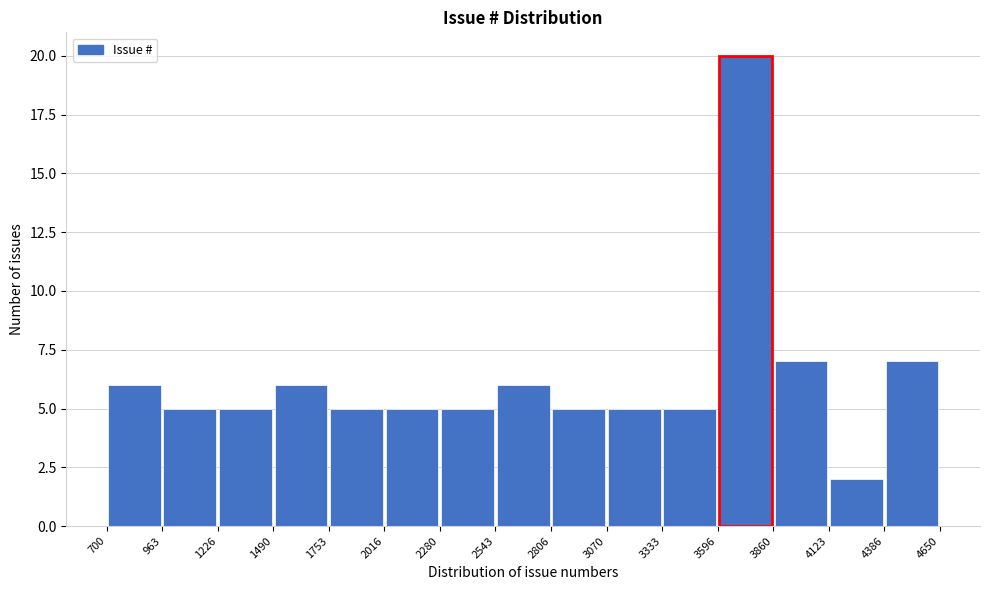

What is the height of the bar covering 2280 to 2543 on the x-axis? The values are not printed on the chart, so give them approximately, as read against the axis.

5